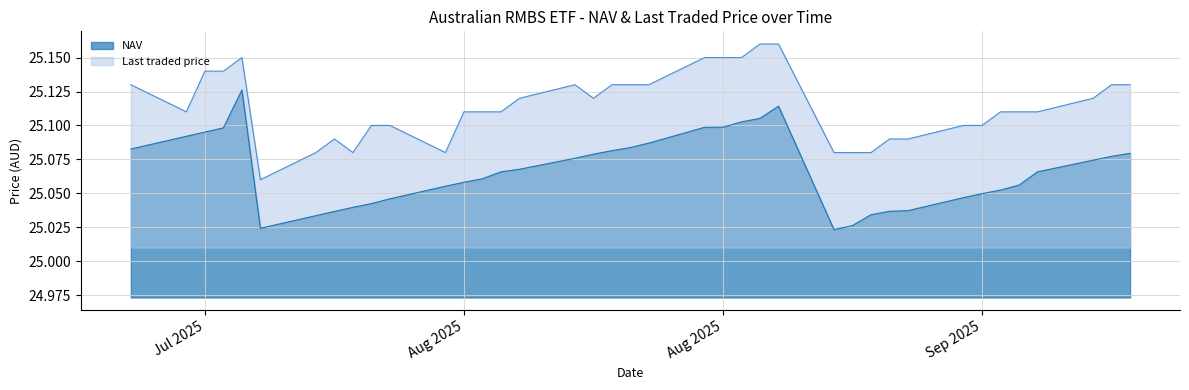

Reading left to right, list all the values displayed in this chart.

NAV: 25.1	25.1	25.1	25.1	25.1	25.1	25.0	25.0	25.0	25.0	25.0	25.0	25.0	25.1	25.1	25.1	25.1	25.1	25.1	25.1	25.1	25.1	25.1	25.1	25.1	25.1	25.1	25.1	25.0	25.0	25.0	25.0	25.0	25.0	25.1	25.1	25.1	25.1	25.1
Last traded price: 25.1	25.1	25.1	25.1	25.1	25.1	25.1	25.1	25.1	25.1	25.1	25.1	25.1	25.2	25.2	25.1	25.1	25.1	25.1	25.1	25.1	25.1	25.1	25.1	25.1	25.1	25.1	25.1	25.1	25.1	25.1	25.1	25.1	25.1	25.1	25.1	25.1	25.1	25.1